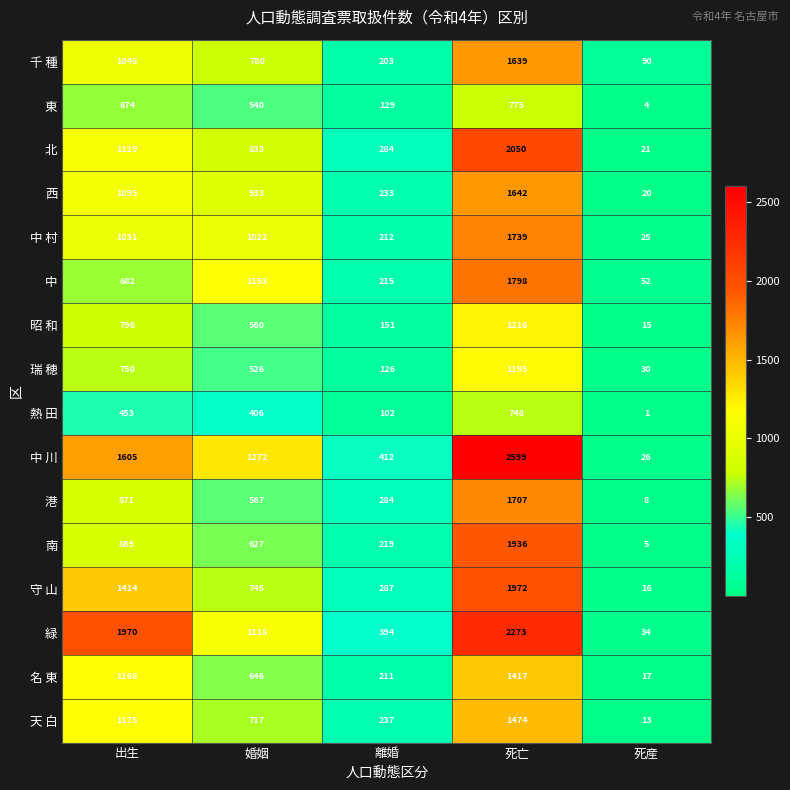

How many series are shown in this chart?

16